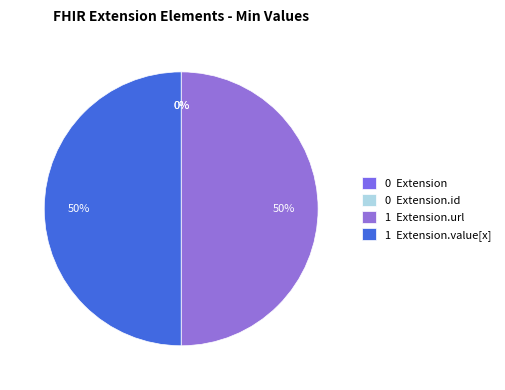

How many slices are in this pie chart?

4